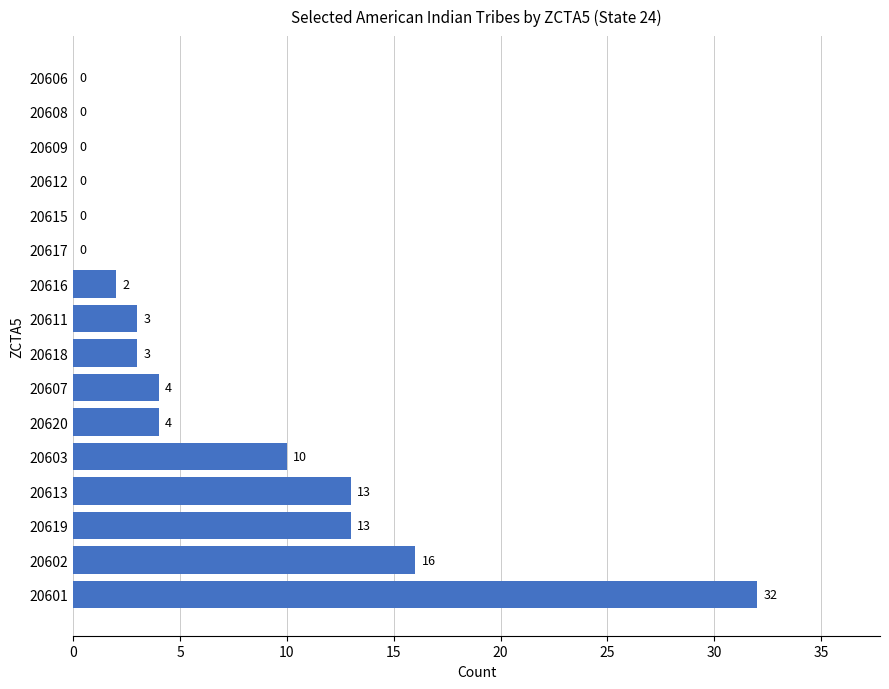

Between 20611 and 20608, which is larger?

20611